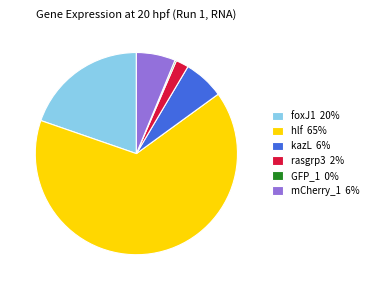

Do mCherry_1 and kazL together represent more than half of the pie?

No